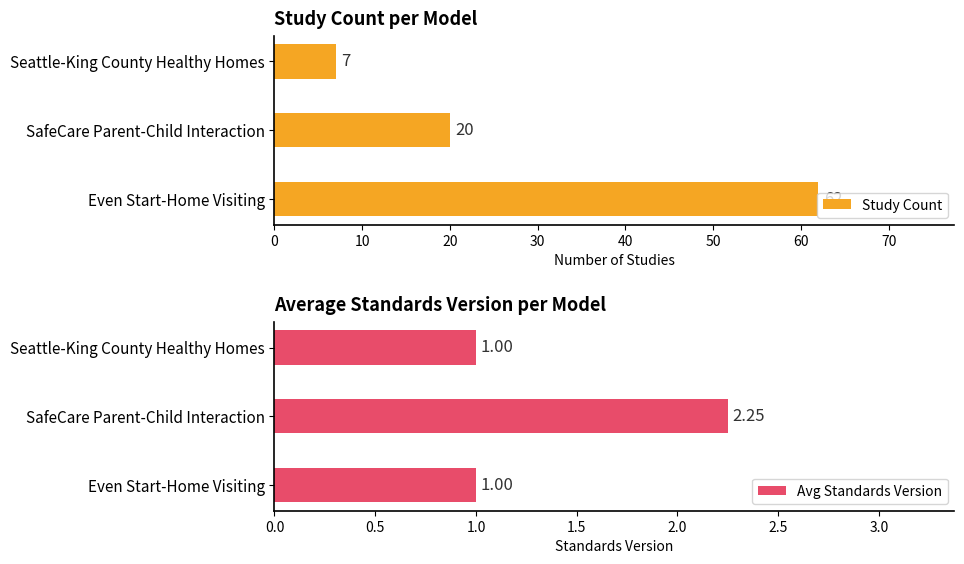

What is the maximum value for Avg Standards Version?

2.2